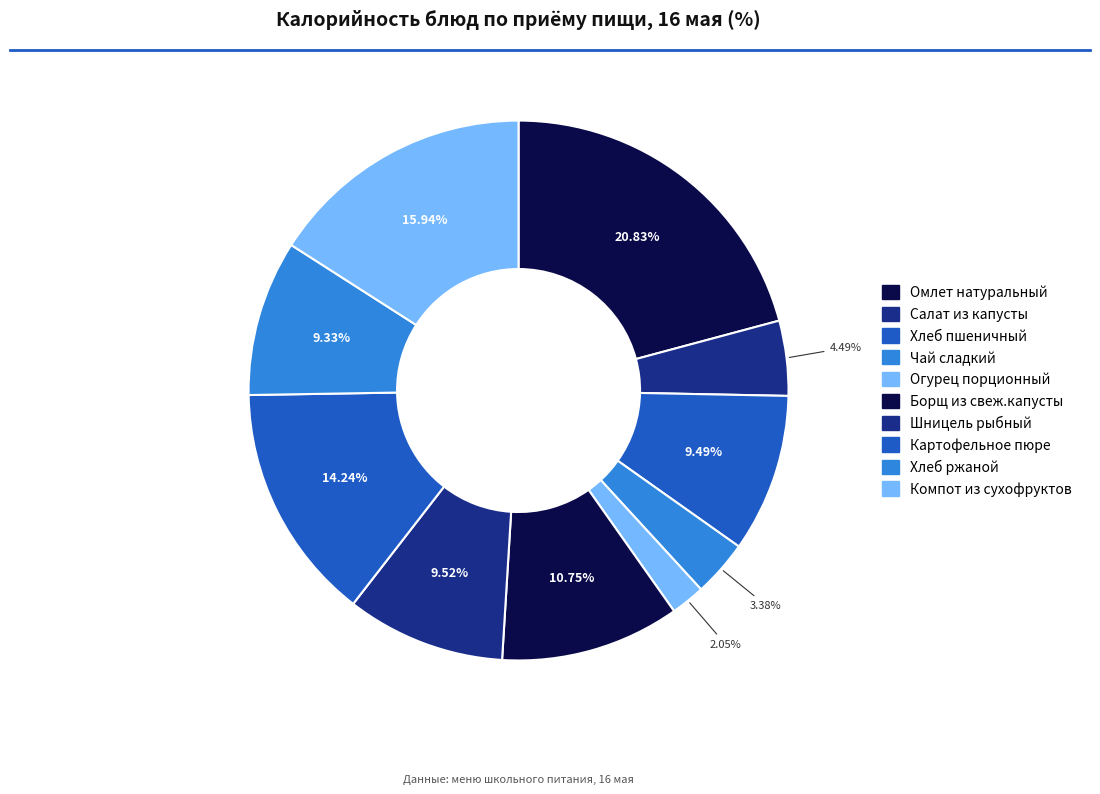

The Хлеб ржаной slice represents 9% of the pie. True or false?

True